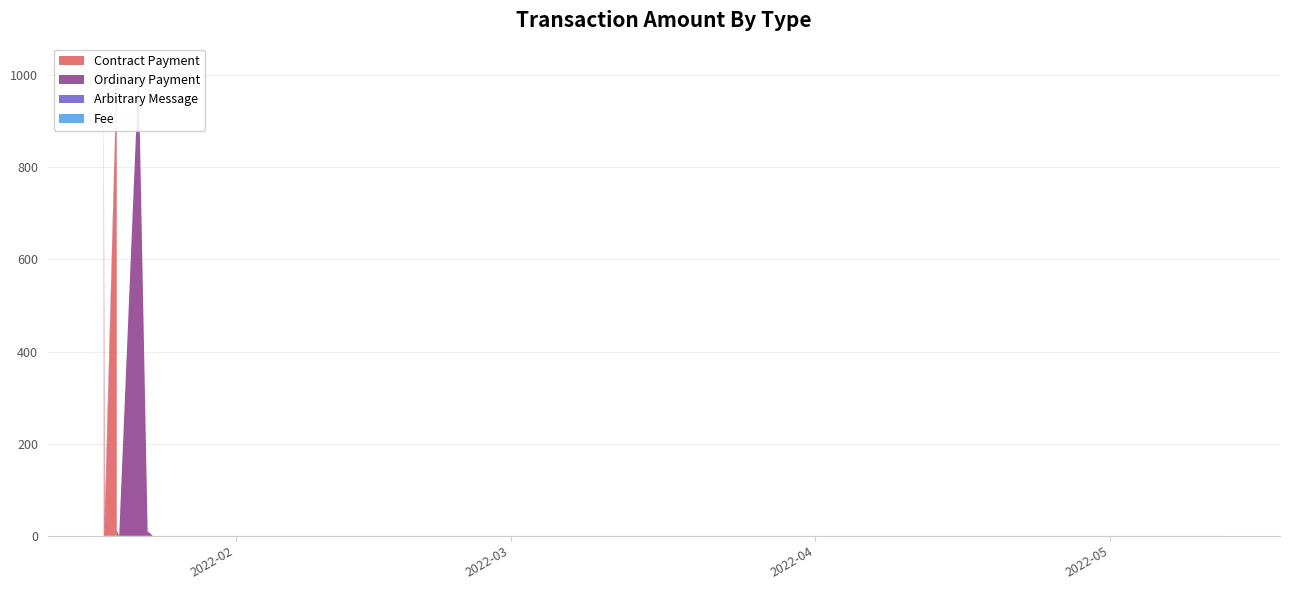

Reading right to left, extract all data points from this chart.

Contract Payment: 0.0	0.0	0.0	0.0	0.0	0.0	0.0	2.6	7.5	1010.0	2.6	7.5	1010.0	40.0
Ordinary Payment: 0.0	0.0	0.0	10.1	0.2	1010.2	0.2	10.1	1010.2	0.2	40.1	0.2	0.0	0.0
Arbitrary Message: 0.0	0.0	0.0	0.0	0.0	0.0	0.0	0.0	0.0	0.0	0.0	0.0	0.0	0.0
Fee: 0.0	0.0	0.0	0.0	0.0	0.0	0.0	0.0	0.0	0.0	0.0	0.0	0.0	0.0